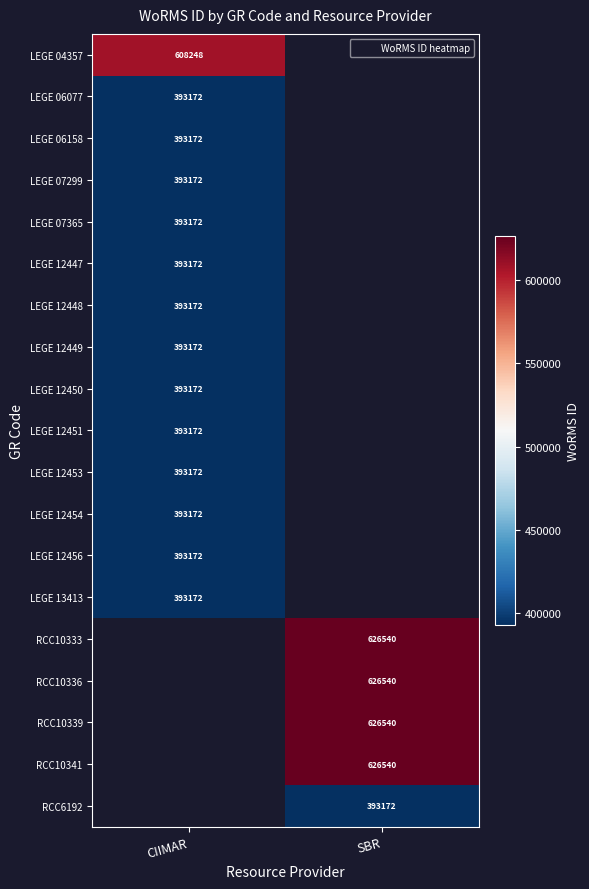

The value of LEGE 12453 at CIIMAR is 393172.0. True or false?

True